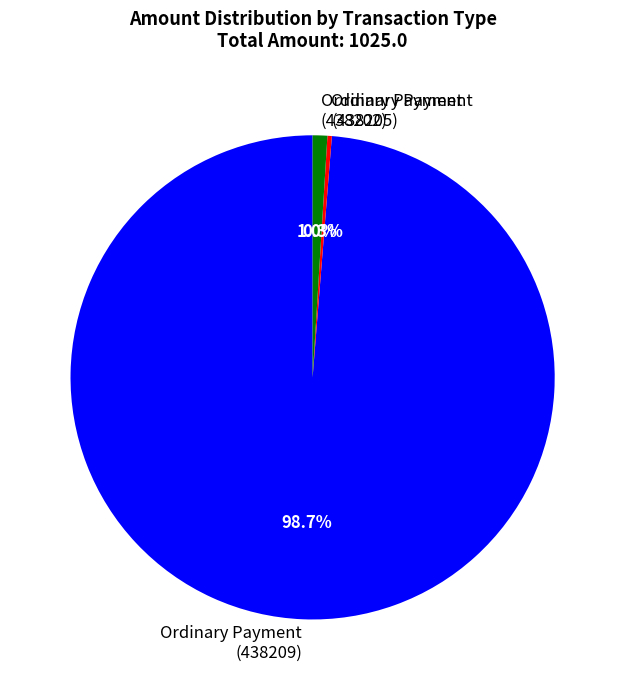

Which category has the smallest portion of the pie?

Ordinary Payment (438205)